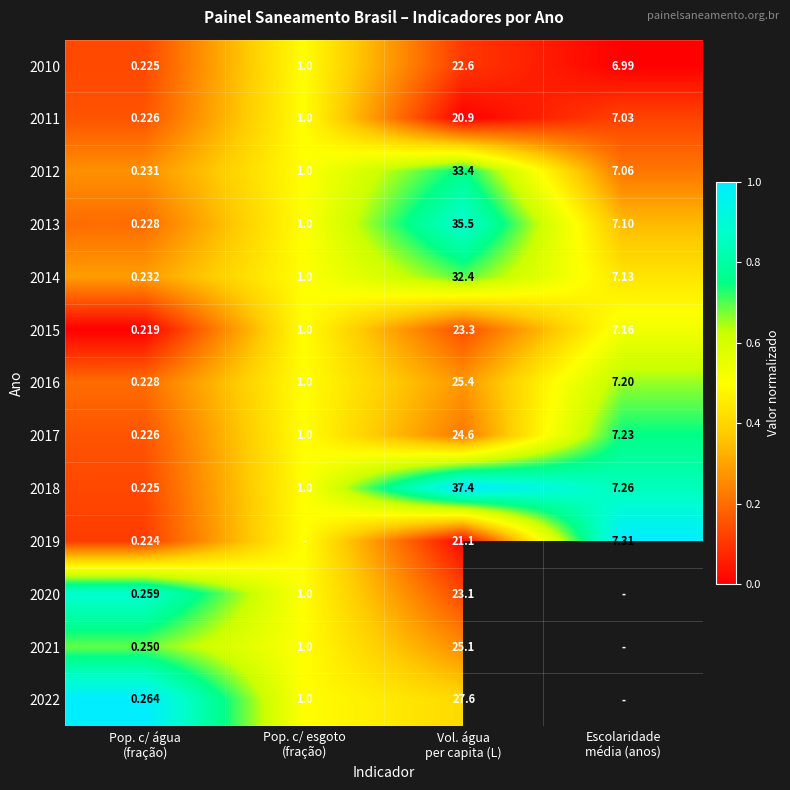

How many data points in 2010 are above 6?

2